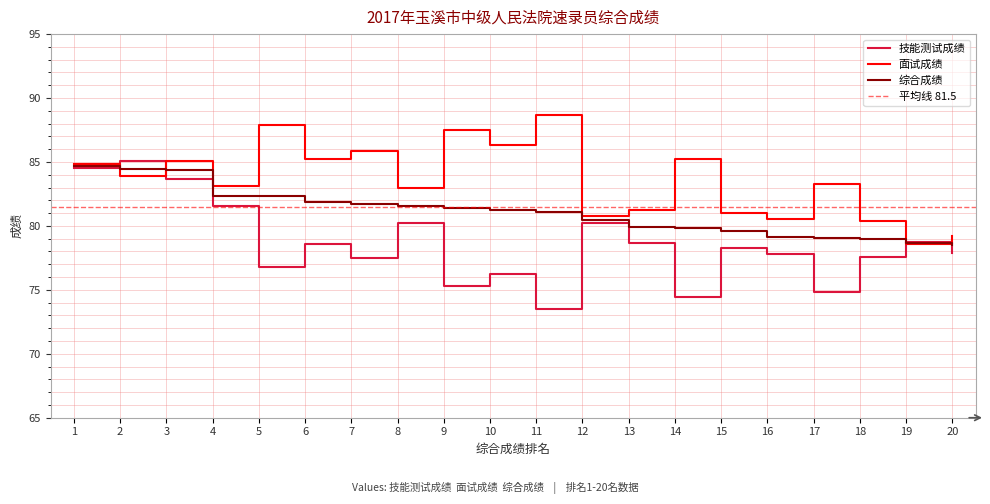

After their last crossing, which series has the higher values: 技能测试成绩 or 综合成绩?

综合成绩